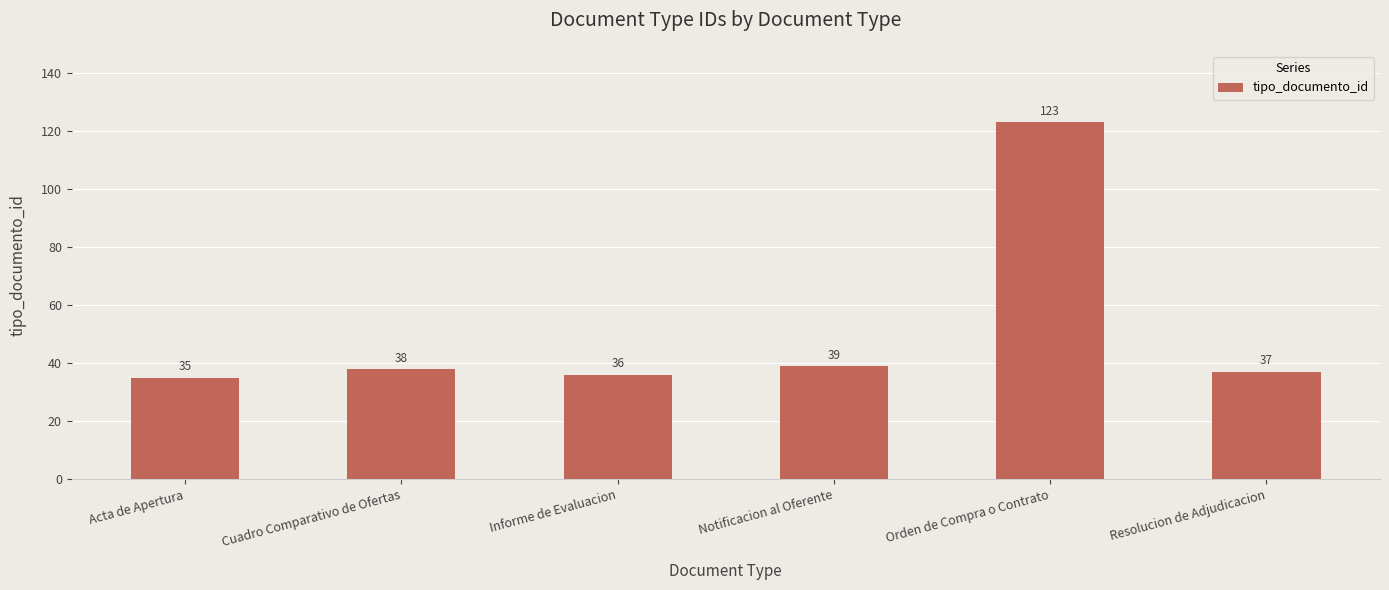

Read the value at Acta de Apertura.

35